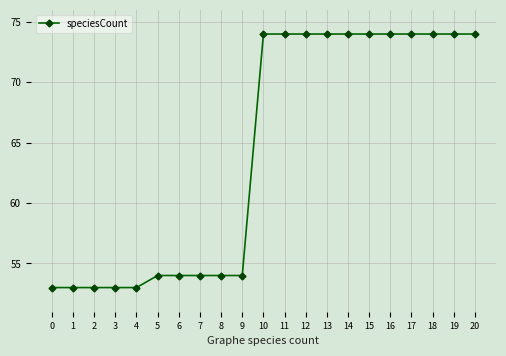

What is the difference between the second highest and second lowest values?

21